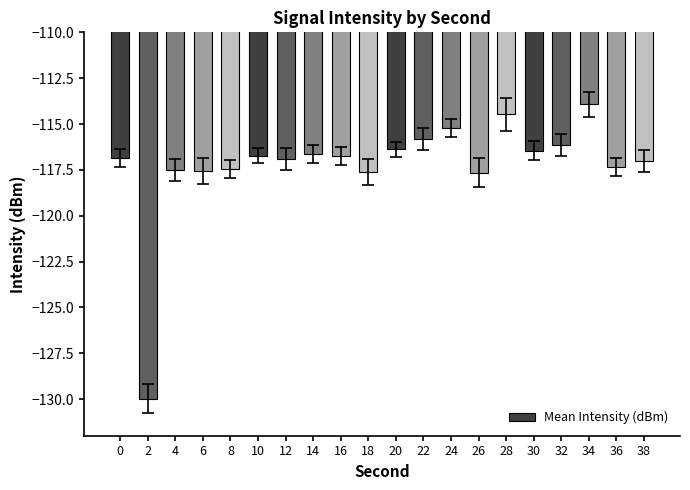

Where does the data first go above -116?

22